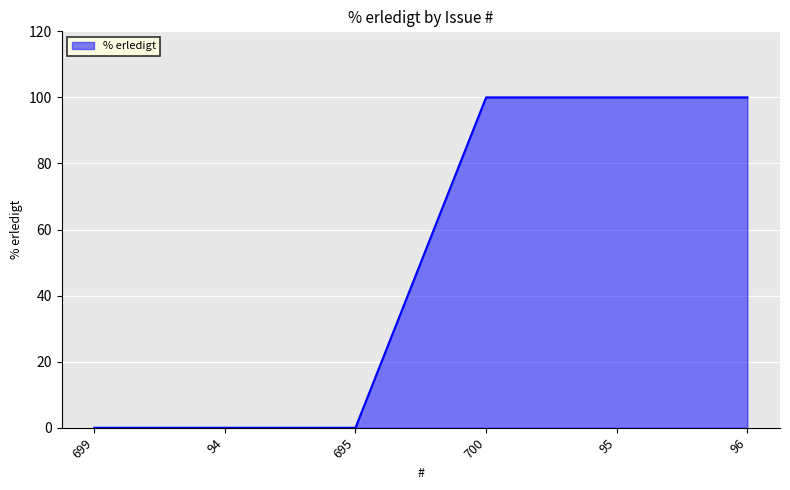

What is the change in value from 695 to 95?

+100